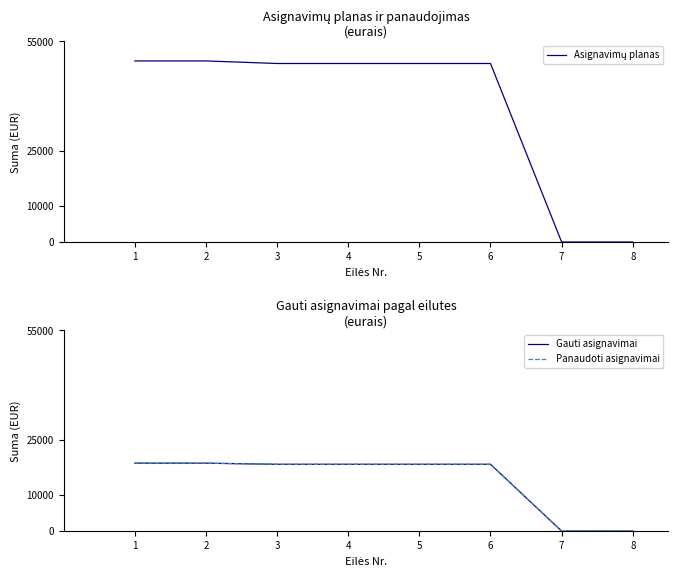

Which series has the largest range (max minus min)?

Asignavimų planas